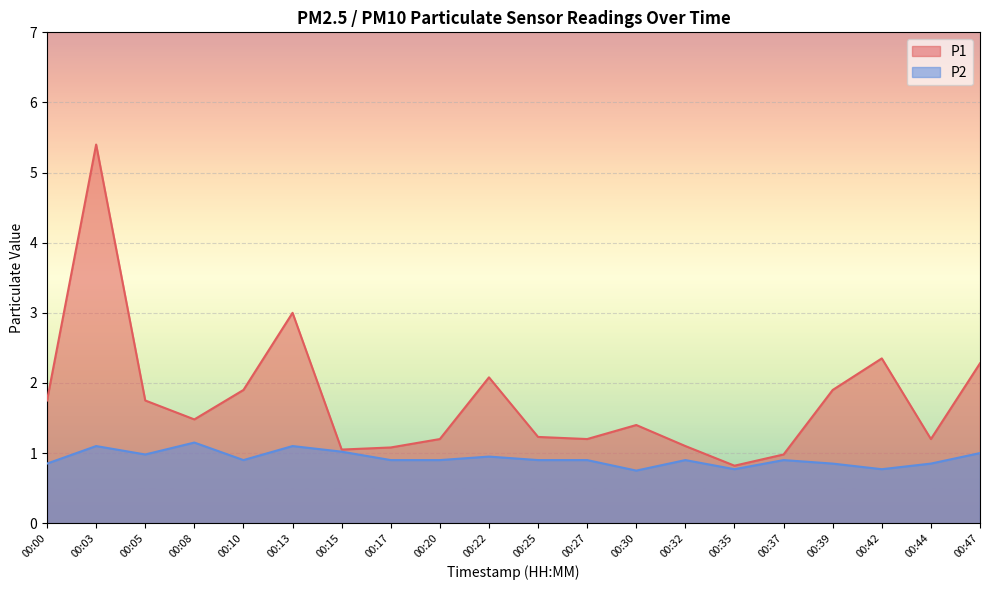

How many lines are shown in the chart?

2